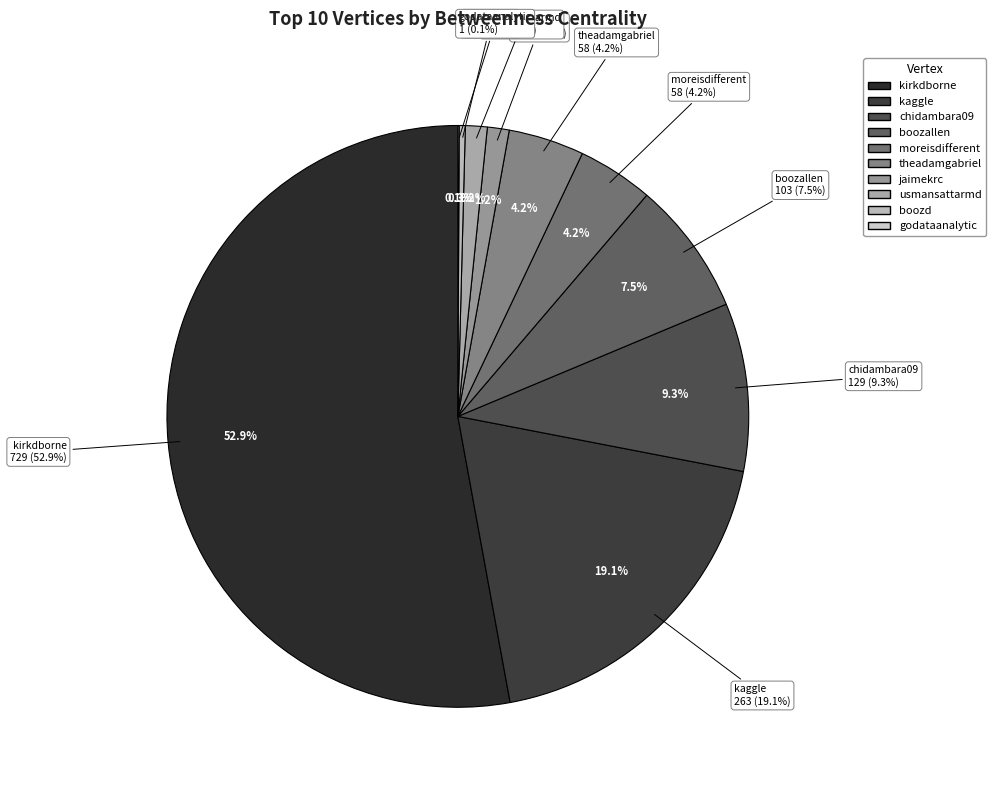

How many segments does this pie chart have?

10